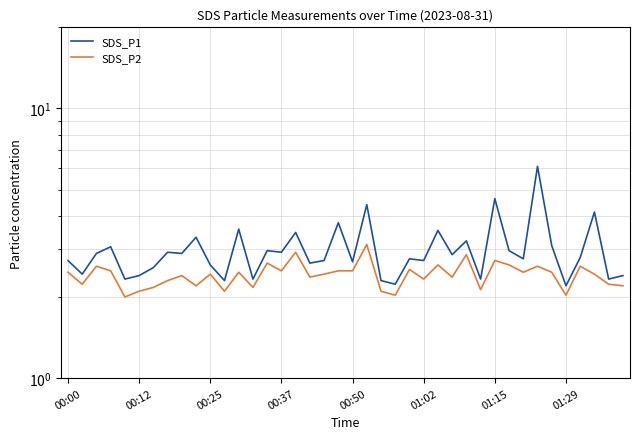

In SDS_P2, how many points are higher than both neighbors (excluding endpoints)?

13